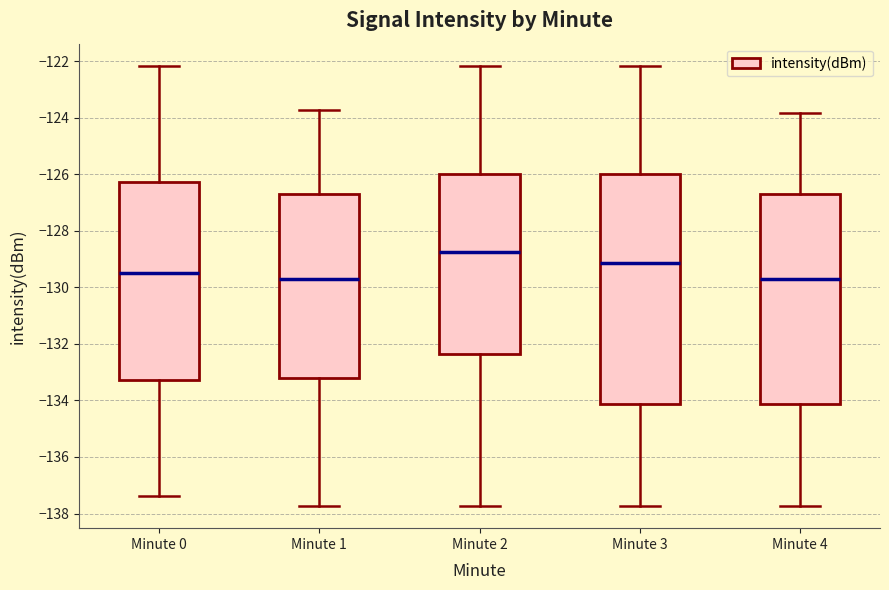

Reading left to right, read every box against the y-axis: the position of its median line, the range the box covers, and the ends of its whiskers. The values are not printed on the chart, so give them approximately, as read against the axis.

Minute 0: median -129.4, box -133.2 to -126.2, whiskers -137.4 to -122.2
Minute 1: median -129.8, box -133.2 to -126.8, whiskers -137.8 to -123.8
Minute 2: median -128.8, box -132.4 to -126.0, whiskers -137.8 to -122.2
Minute 3: median -129.2, box -134.2 to -126.0, whiskers -137.8 to -122.2
Minute 4: median -129.8, box -134.2 to -126.8, whiskers -137.8 to -123.8